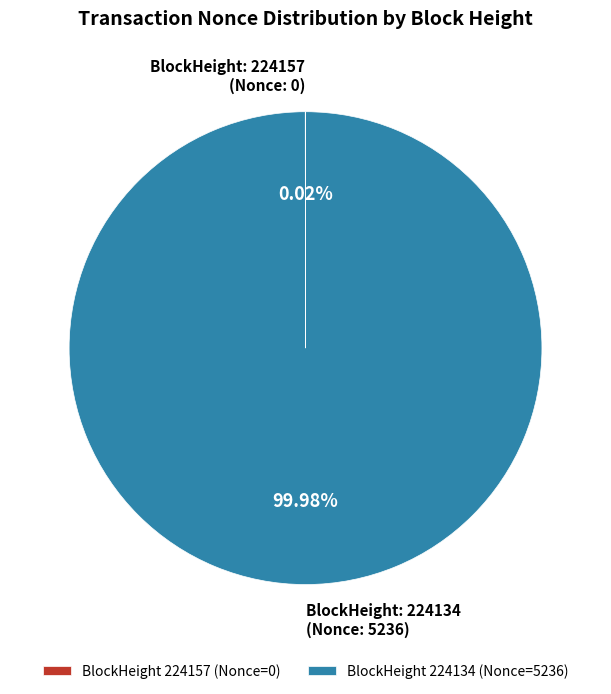

What is the largest slice in the pie chart?

BlockHeight 224134 (Nonce=5236)